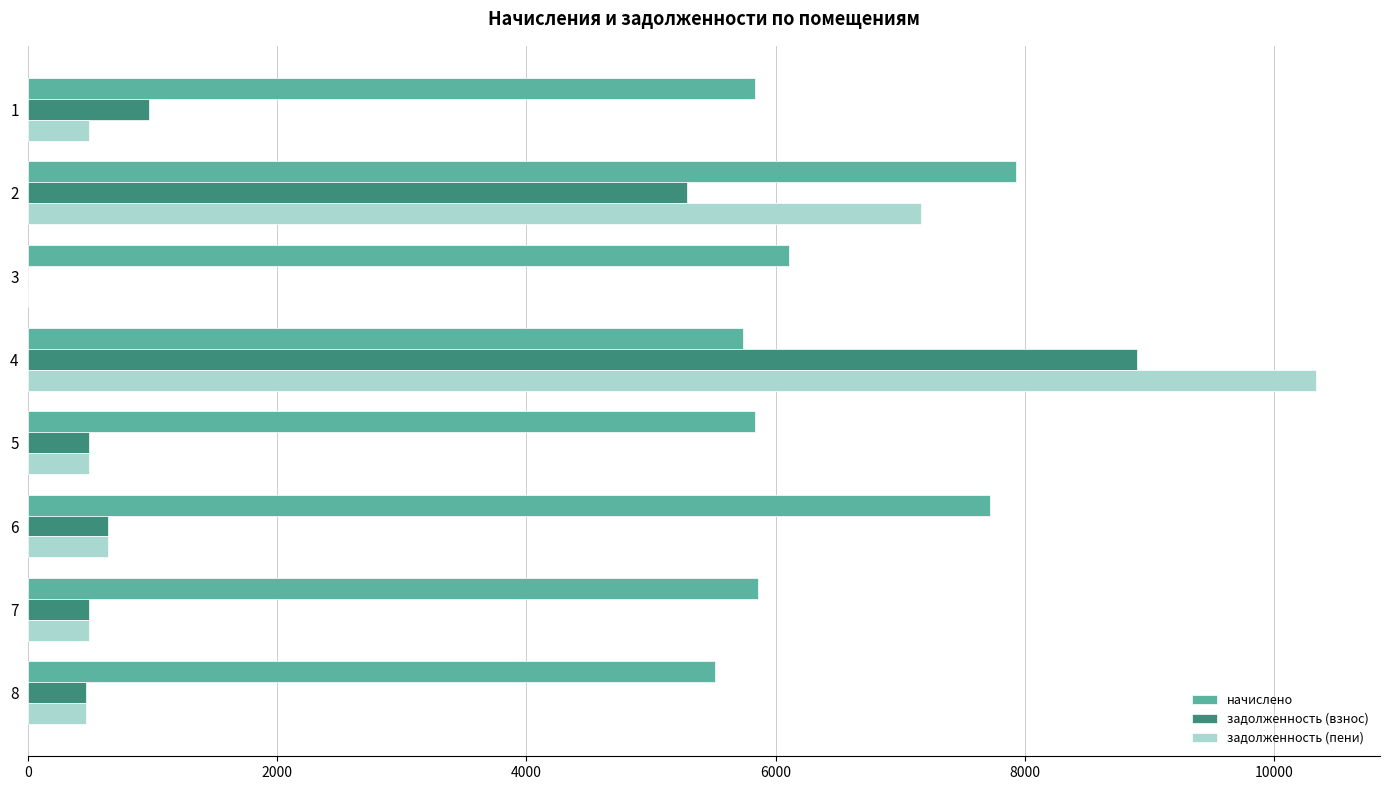

What is the maximum value for начислено?

7928.9